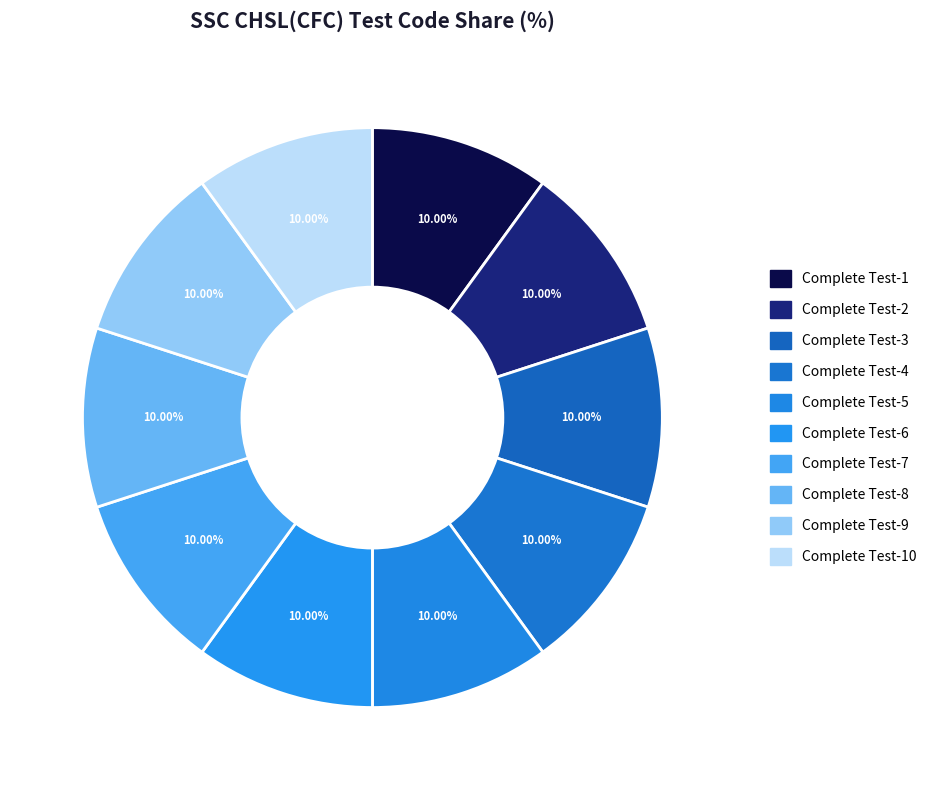

Does Complete Test-1 account for over 50% of the chart?

No